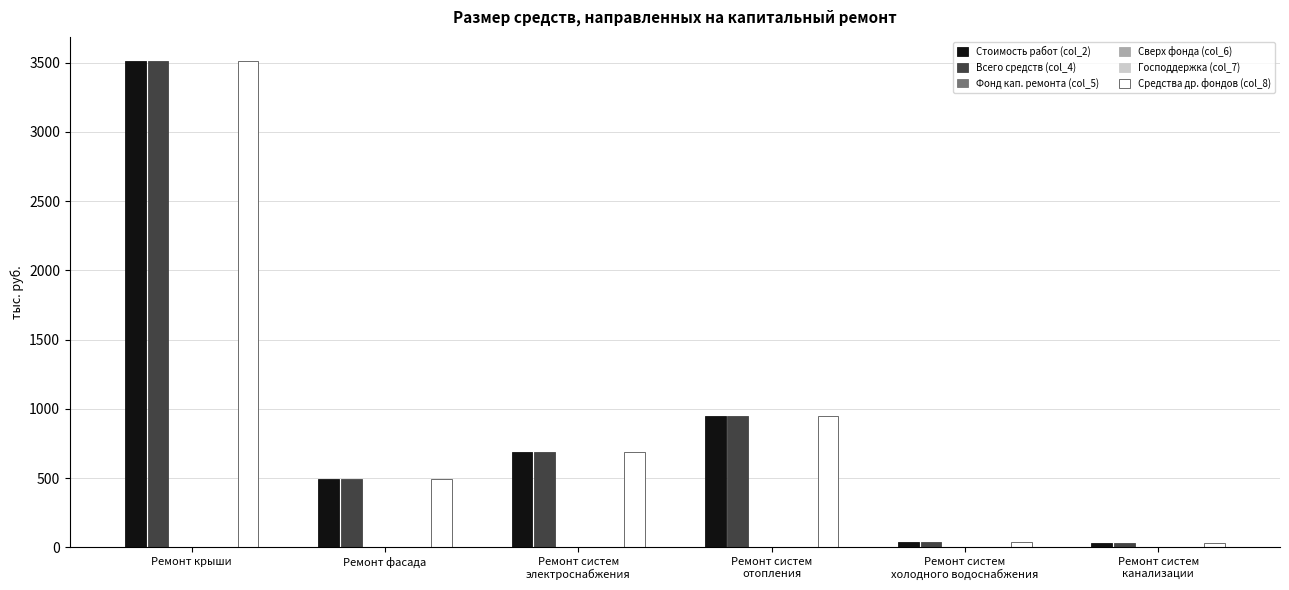

Which category has the lowest value in the Всего средств (col_4) series?

Ремонт систем
канализации